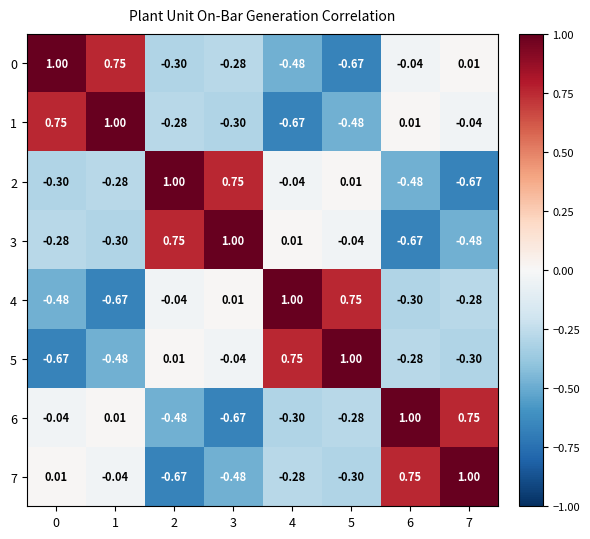

Is the value of 4 at 2 greater than the value of 3 at 4?

No